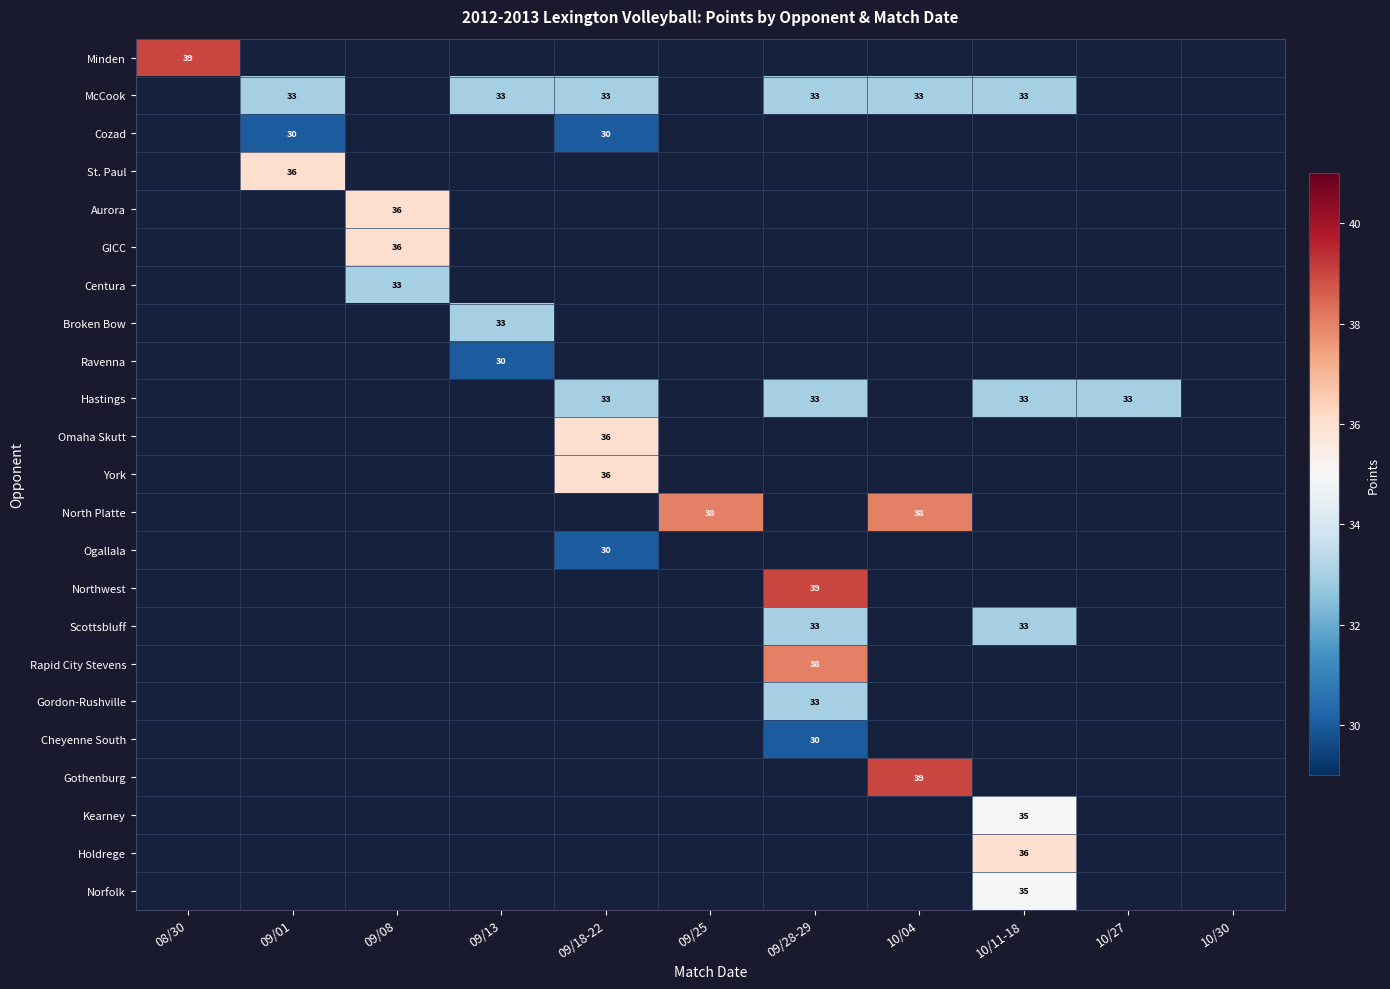

Rank the categories by Minden value from lowest to highest.

08/30, 09/01, 09/08, 09/13, 09/18-22, 09/25, 09/28-29, 10/04, 10/11-18, 10/27, 10/30